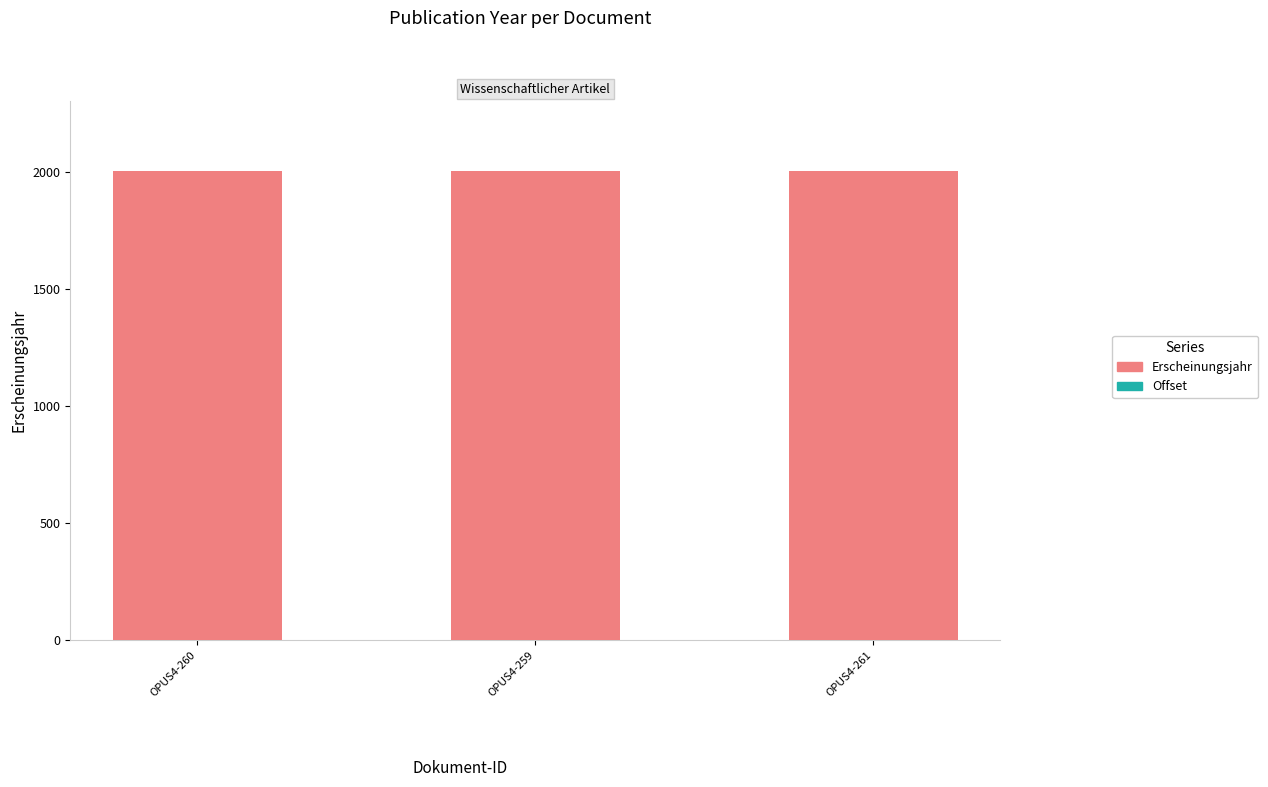

Which label corresponds to the largest value in the chart?

OPUS4-260